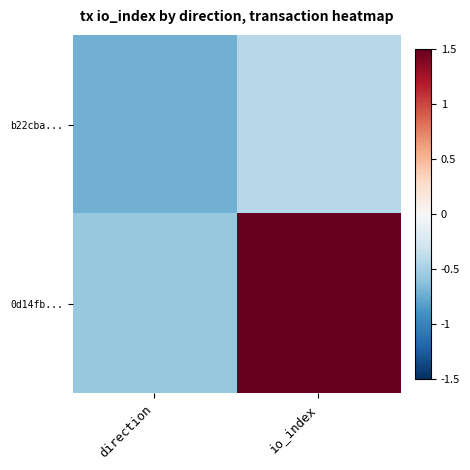

How many categories are shown in the chart?

2